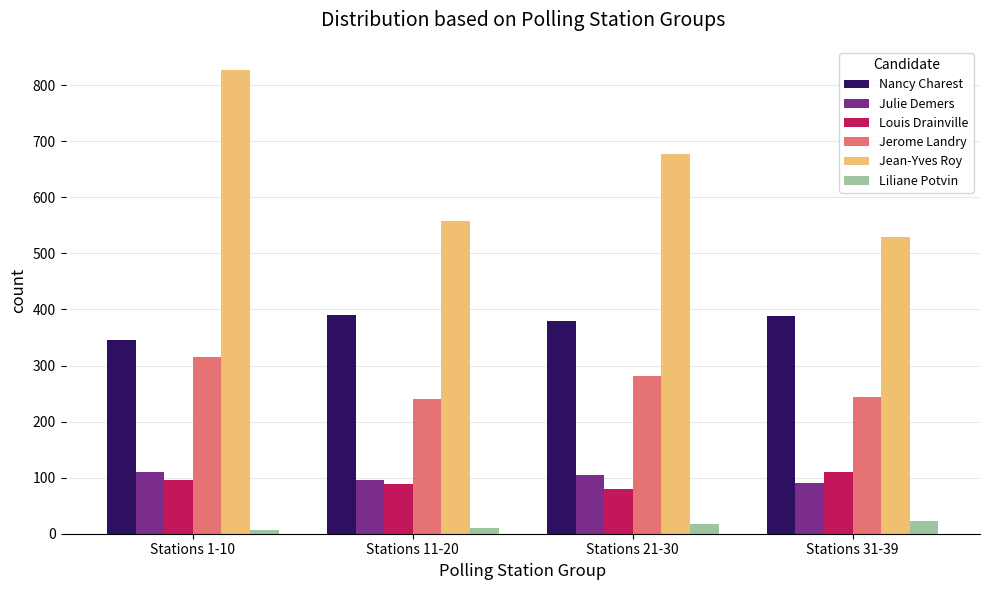

What is the spread (max minus min) of values at Stations 31-39?

508